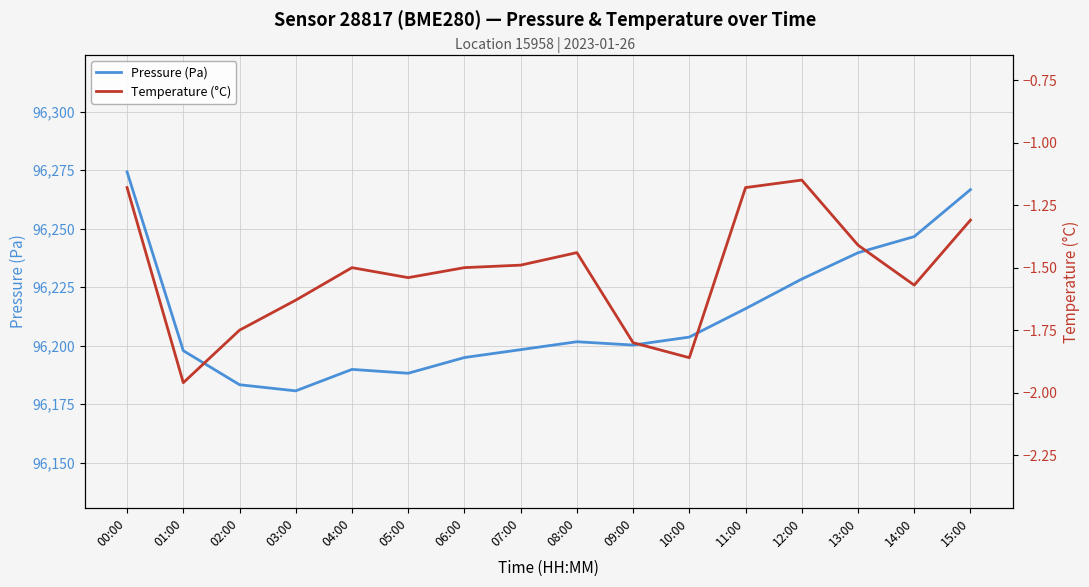

Reading left to right, extract all data points from this chart.

Pressure (Pa): 00:00=96274.3	01:00=96197.8	02:00=96183.3	03:00=96180.7	04:00=96189.8	05:00=96188.2	06:00=96194.9	07:00=96198.3	08:00=96201.7	09:00=96200.2	10:00=96203.7	11:00=96215.8	12:00=96228.5	13:00=96239.7	14:00=96246.6	15:00=96266.7
Temperature (°C): 00:00=-1.2	01:00=-2.0	02:00=-1.8	03:00=-1.6	04:00=-1.5	05:00=-1.5	06:00=-1.5	07:00=-1.5	08:00=-1.4	09:00=-1.8	10:00=-1.9	11:00=-1.2	12:00=-1.1	13:00=-1.4	14:00=-1.6	15:00=-1.3